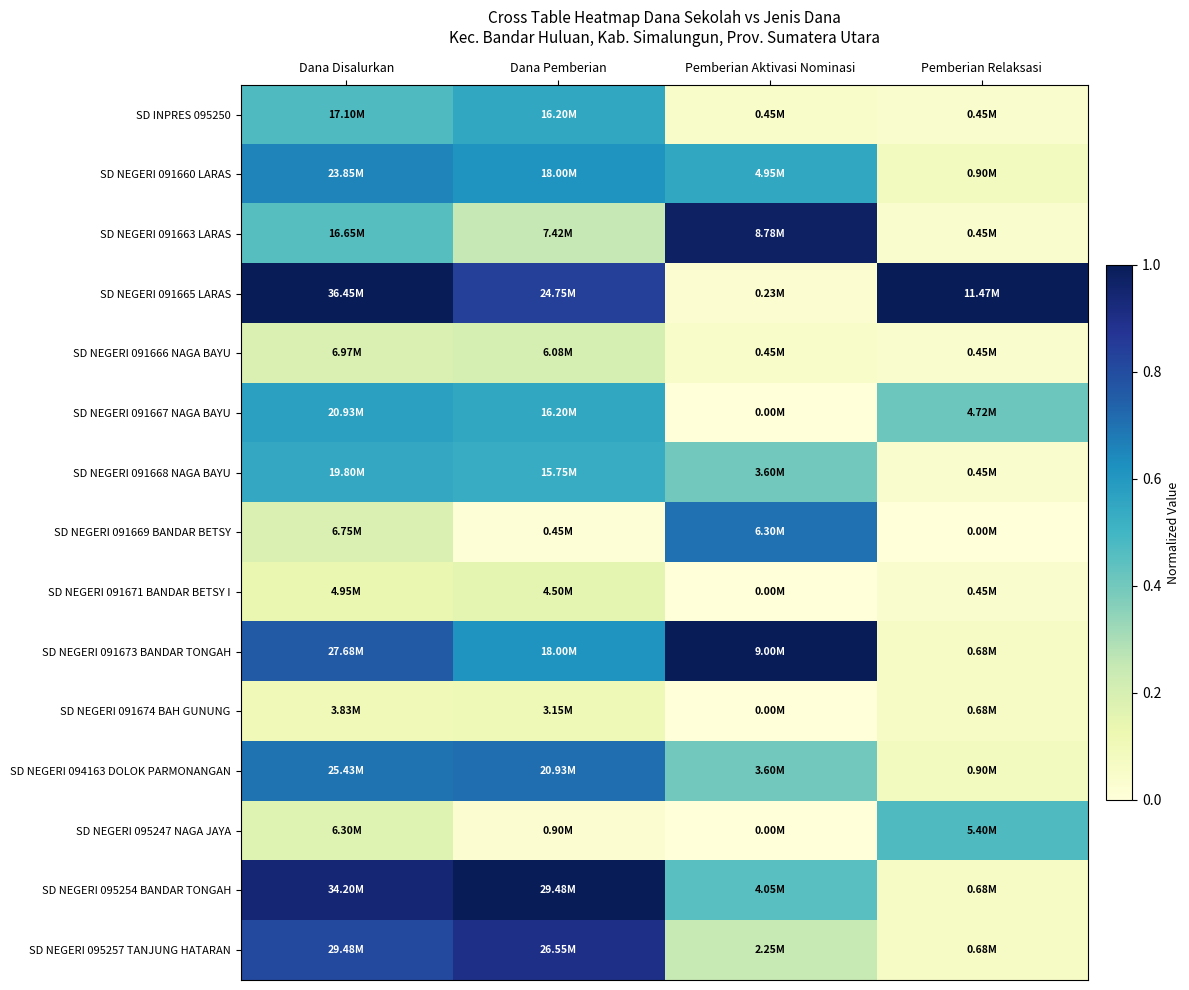

Reading right to left, what are all the values shown in this chart?

SD INPRES 095250: Pemberian Relaksasi=0.0	Pemberian Aktivasi Nominasi=0.0	Dana Pemberian=0.5	Dana Disalurkan=0.5
SD NEGERI 091660 LARAS: Pemberian Relaksasi=0.1	Pemberian Aktivasi Nominasi=0.5	Dana Pemberian=0.6	Dana Disalurkan=0.7
SD NEGERI 091663 LARAS: Pemberian Relaksasi=0.0	Pemberian Aktivasi Nominasi=1.0	Dana Pemberian=0.3	Dana Disalurkan=0.5
SD NEGERI 091665 LARAS: Pemberian Relaksasi=1.0	Pemberian Aktivasi Nominasi=0.0	Dana Pemberian=0.8	Dana Disalurkan=1.0
SD NEGERI 091666 NAGA BAYU: Pemberian Relaksasi=0.0	Pemberian Aktivasi Nominasi=0.0	Dana Pemberian=0.2	Dana Disalurkan=0.2
SD NEGERI 091667 NAGA BAYU: Pemberian Relaksasi=0.4	Pemberian Aktivasi Nominasi=0.0	Dana Pemberian=0.5	Dana Disalurkan=0.6
SD NEGERI 091668 NAGA BAYU: Pemberian Relaksasi=0.0	Pemberian Aktivasi Nominasi=0.4	Dana Pemberian=0.5	Dana Disalurkan=0.5
SD NEGERI 091669 BANDAR BETSY: Pemberian Relaksasi=0.0	Pemberian Aktivasi Nominasi=0.7	Dana Pemberian=0.0	Dana Disalurkan=0.2
SD NEGERI 091671 BANDAR BETSY I: Pemberian Relaksasi=0.0	Pemberian Aktivasi Nominasi=0.0	Dana Pemberian=0.2	Dana Disalurkan=0.1
SD NEGERI 091673 BANDAR TONGAH: Pemberian Relaksasi=0.1	Pemberian Aktivasi Nominasi=1.0	Dana Pemberian=0.6	Dana Disalurkan=0.8
SD NEGERI 091674 BAH GUNUNG: Pemberian Relaksasi=0.1	Pemberian Aktivasi Nominasi=0.0	Dana Pemberian=0.1	Dana Disalurkan=0.1
SD NEGERI 094163 DOLOK PARMONANGAN: Pemberian Relaksasi=0.1	Pemberian Aktivasi Nominasi=0.4	Dana Pemberian=0.7	Dana Disalurkan=0.7
SD NEGERI 095247 NAGA JAYA: Pemberian Relaksasi=0.5	Pemberian Aktivasi Nominasi=0.0	Dana Pemberian=0.0	Dana Disalurkan=0.2
SD NEGERI 095254 BANDAR TONGAH: Pemberian Relaksasi=0.1	Pemberian Aktivasi Nominasi=0.4	Dana Pemberian=1.0	Dana Disalurkan=0.9
SD NEGERI 095257 TANJUNG HATARAN: Pemberian Relaksasi=0.1	Pemberian Aktivasi Nominasi=0.2	Dana Pemberian=0.9	Dana Disalurkan=0.8